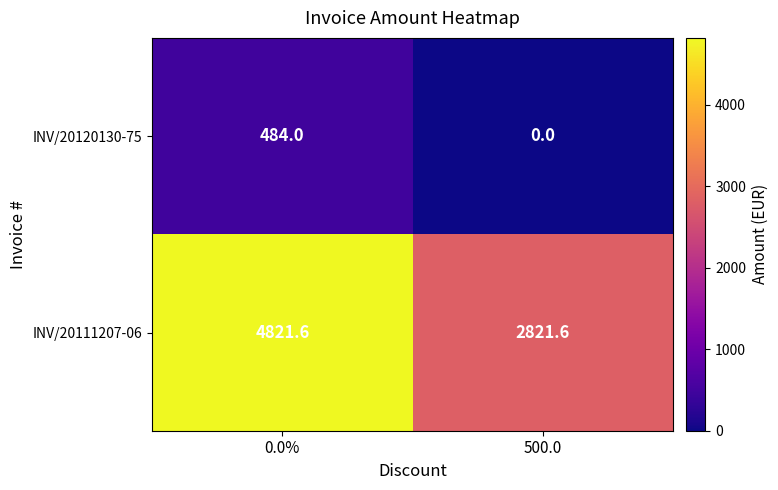

What is the sum of the INV/20120130-75 values at 500.0 and 0.0%?

484.0